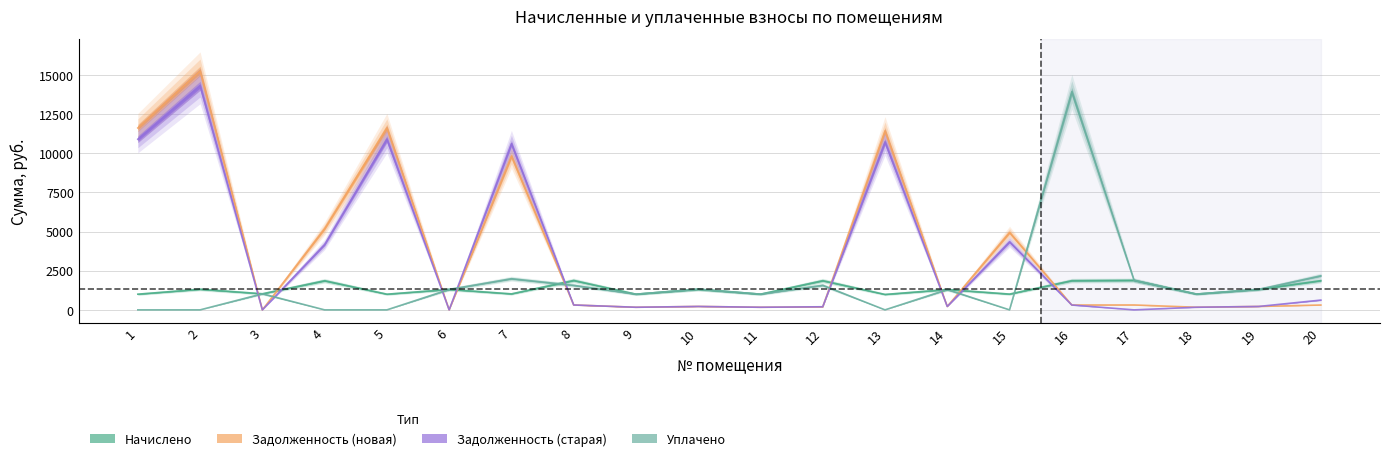

List the series in order of their peak value, lowest first.

начислено (col_3), уплачено (col_4), задолженность_old (col_1), задолженность_new (col_6)